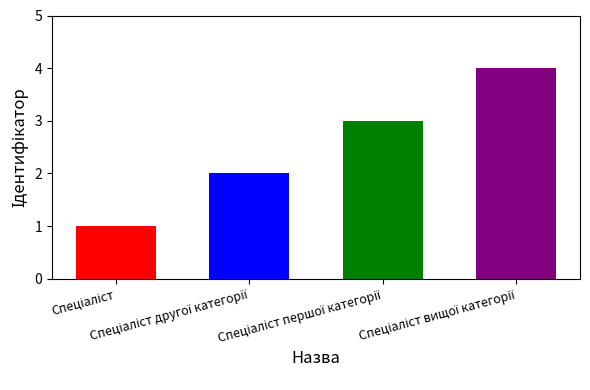

What is the maximum value shown in the chart?

4